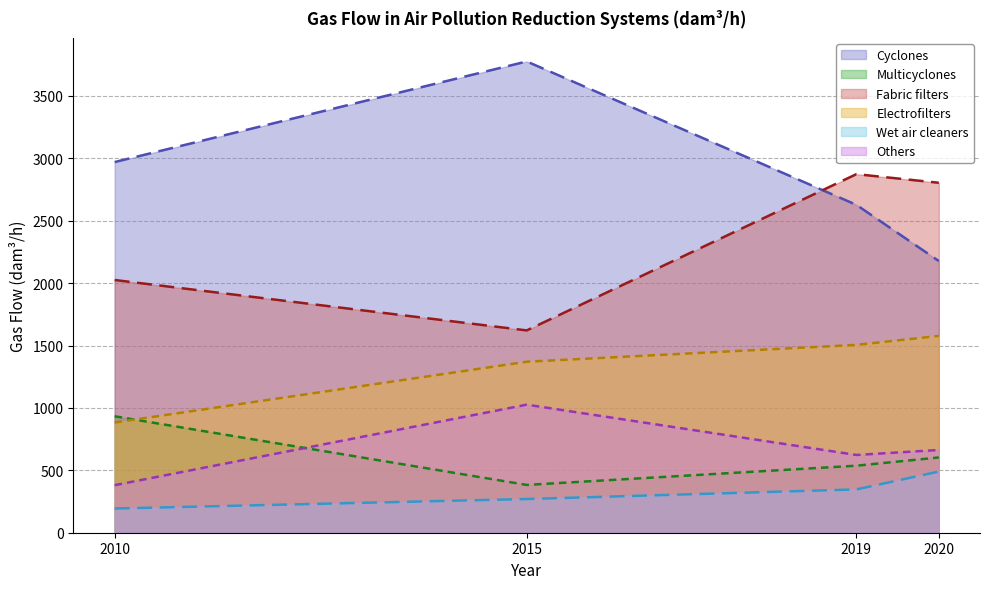

Reading right to left, transcribe all the data shown in this chart.

Cyclones: 2177	2627	3776	2970
Multicyclones: 603	537	383	933
Fabric filters: 2804	2873	1621	2025
Electrofilters: 1577	1505	1370	883
Wet air cleaners: 490	347	270	194
Others: 663	623	1026	381